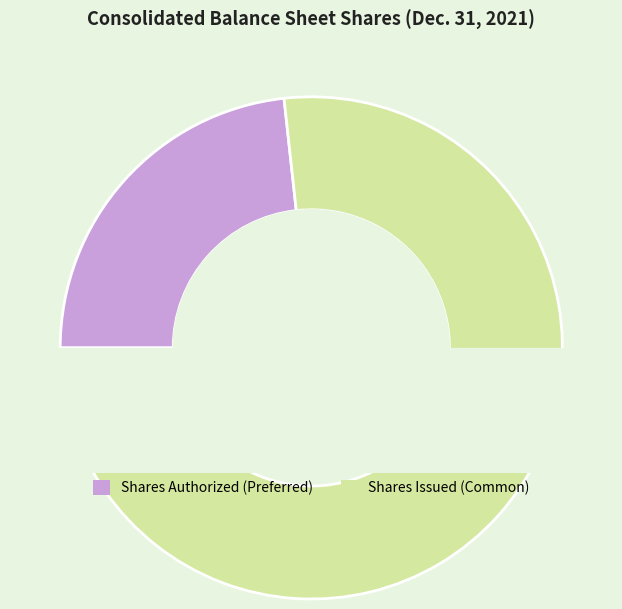

How many slices are in this pie chart?

2